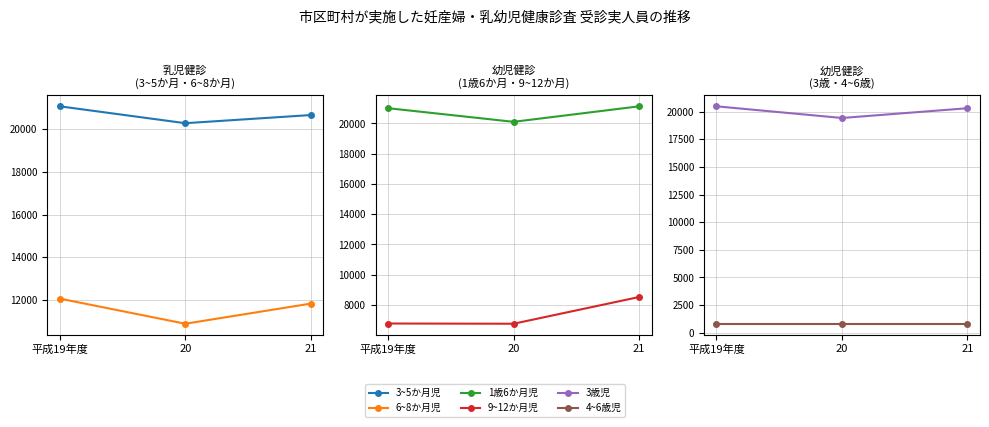

What is the highest value of the 3歳児健康診査_受診実人員 series?

20473